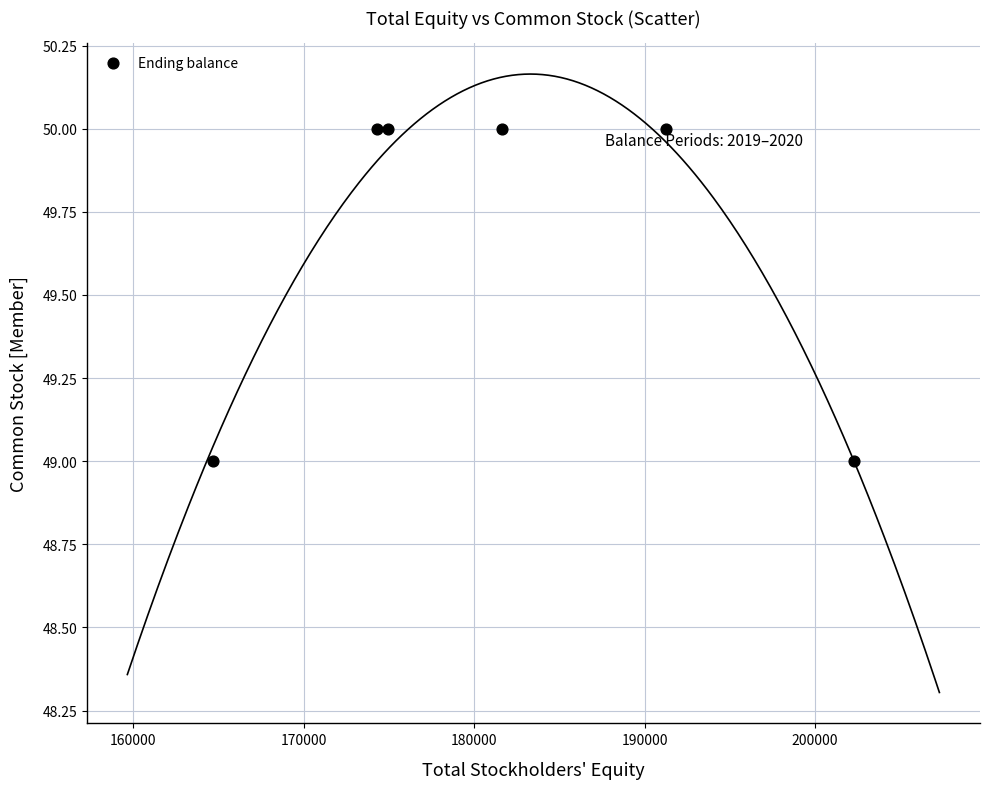

What is the average X value?

181512